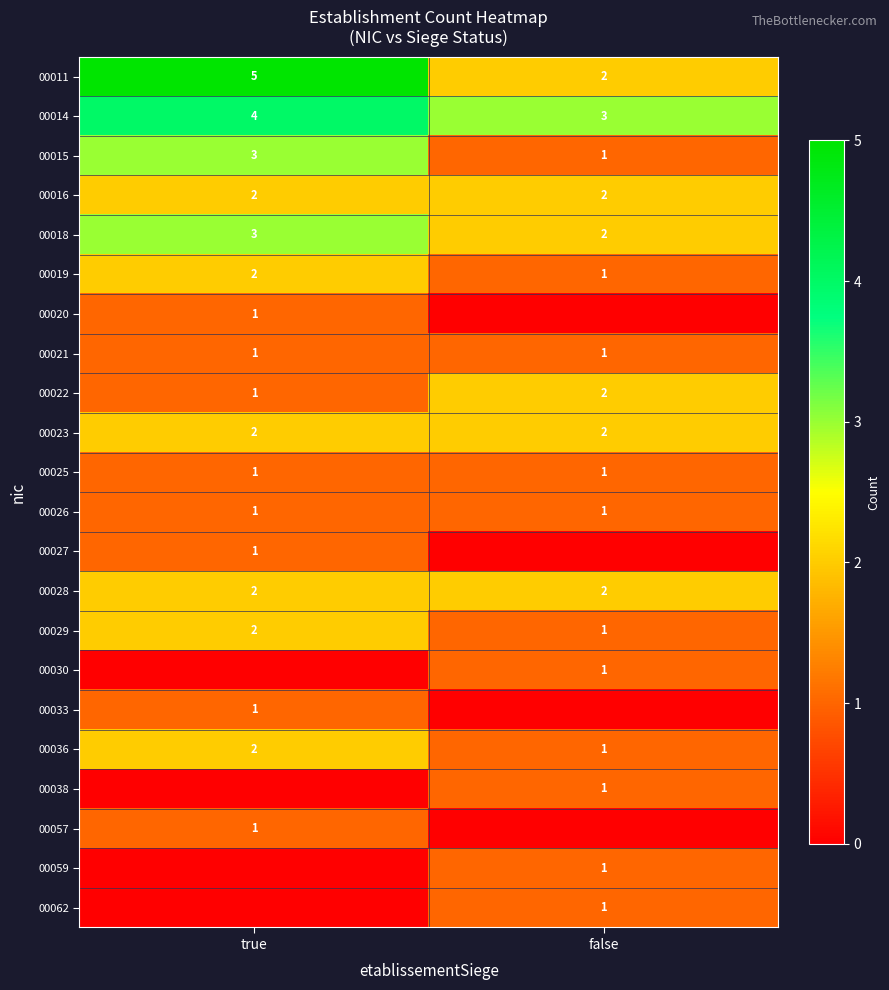

What is the sum of all 00029 values?

3